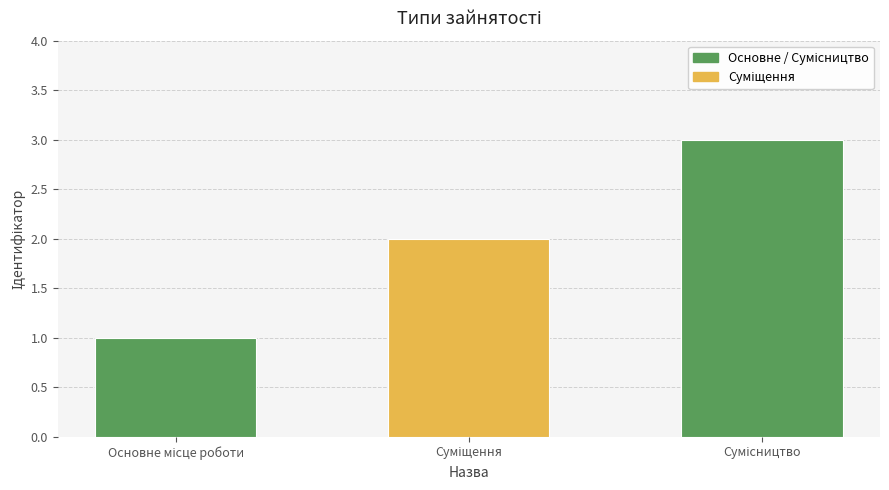

Are the bars grouped side by side (vs. stacked)?

No